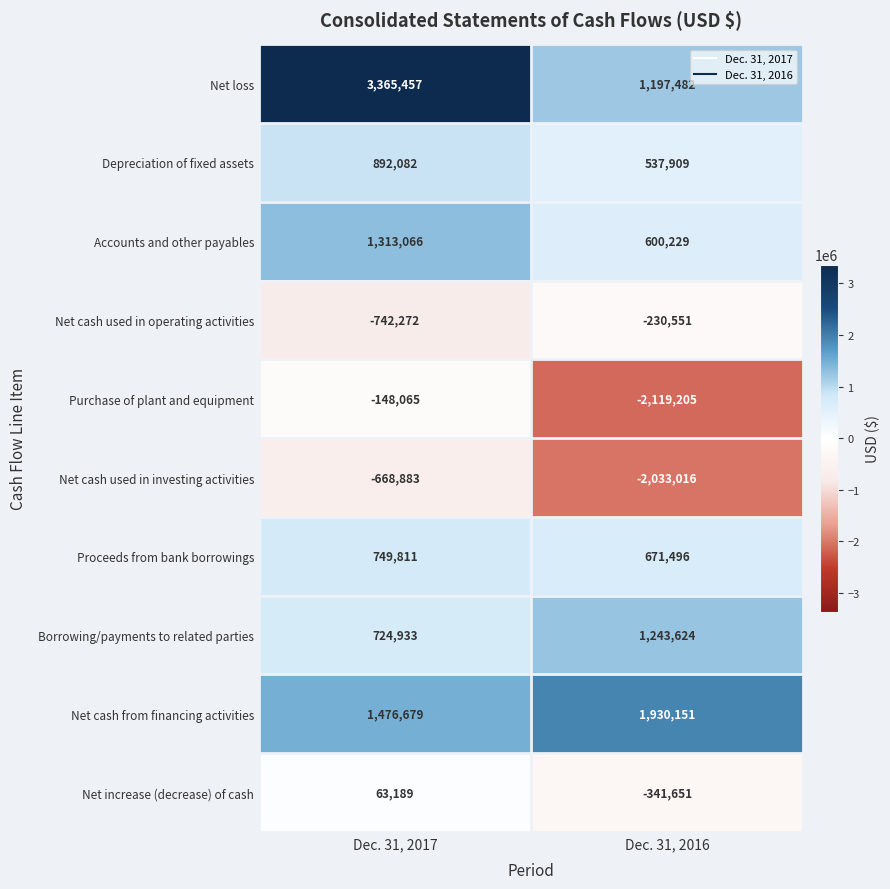

What is the total value across all series at Dec. 31, 2016?

1456468